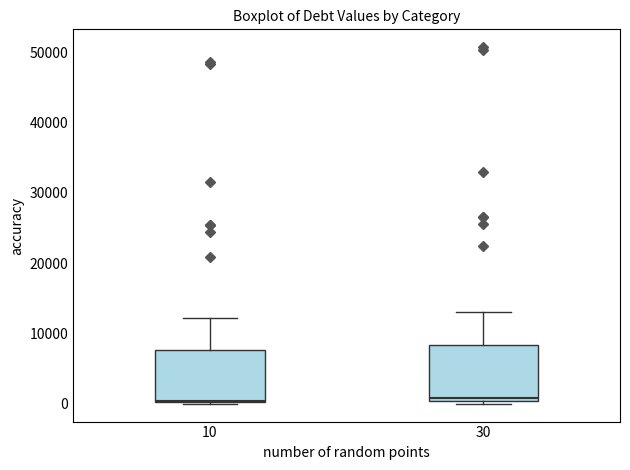

Where does the upper whisker of the box at x = 10 end on the y-axis? The values are not printed on the chart, so give them approximately, as read against the axis.

12000